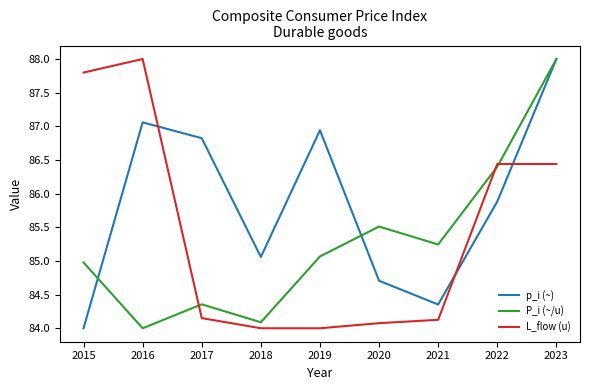

True or false: P_i (~/u) and p_i (~) intersect in this chart.

True